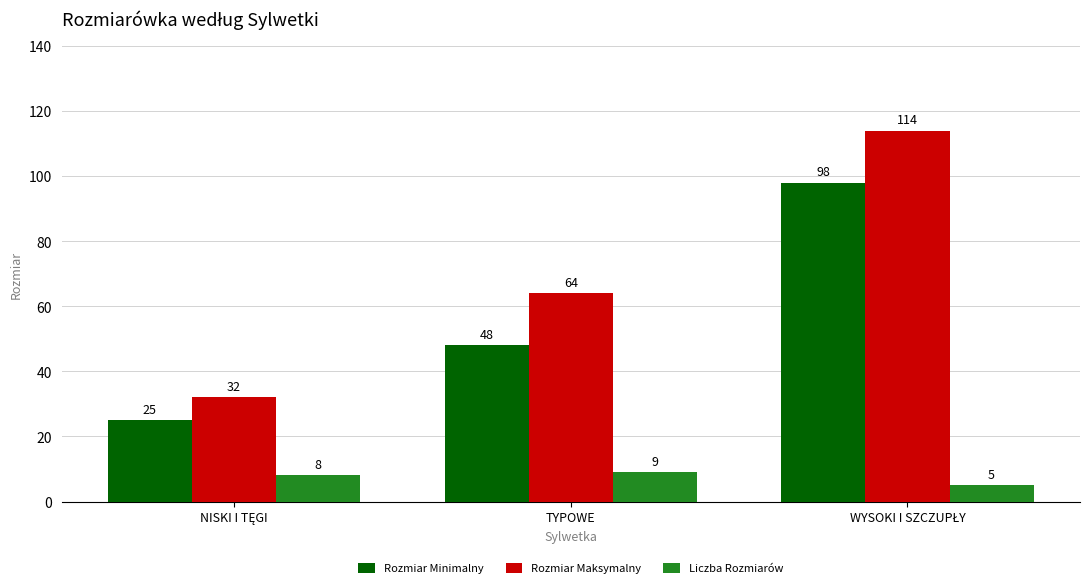

Reading left to right, transcribe all the data shown in this chart.

Rozmiar Minimalny: 25	48	98
Rozmiar Maksymalny: 32	64	114
Liczba Rozmiarów: 8	9	5